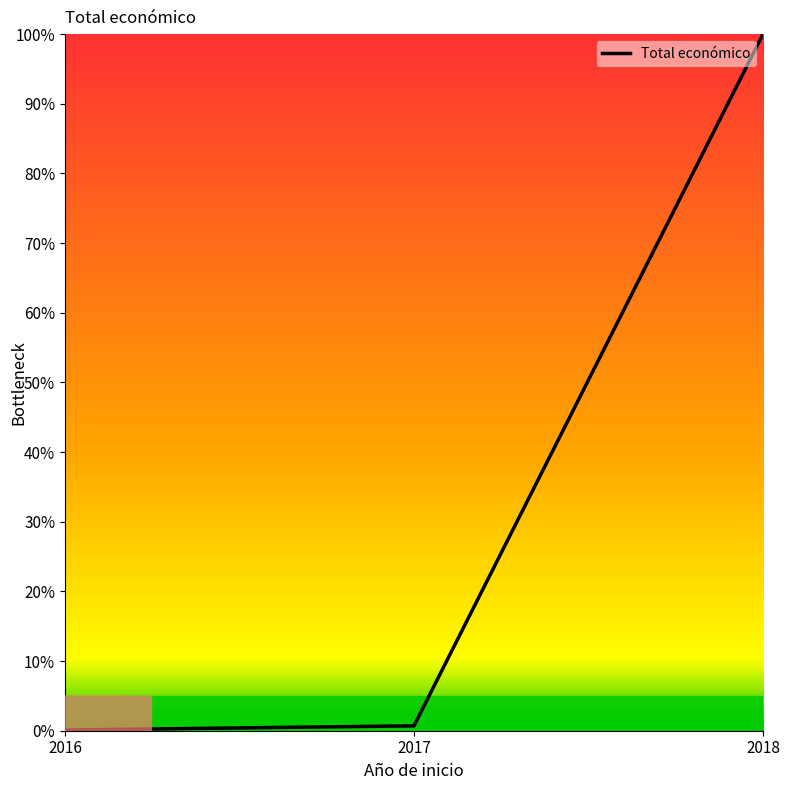

Is it true that the value at 2018 is 100.0?

True